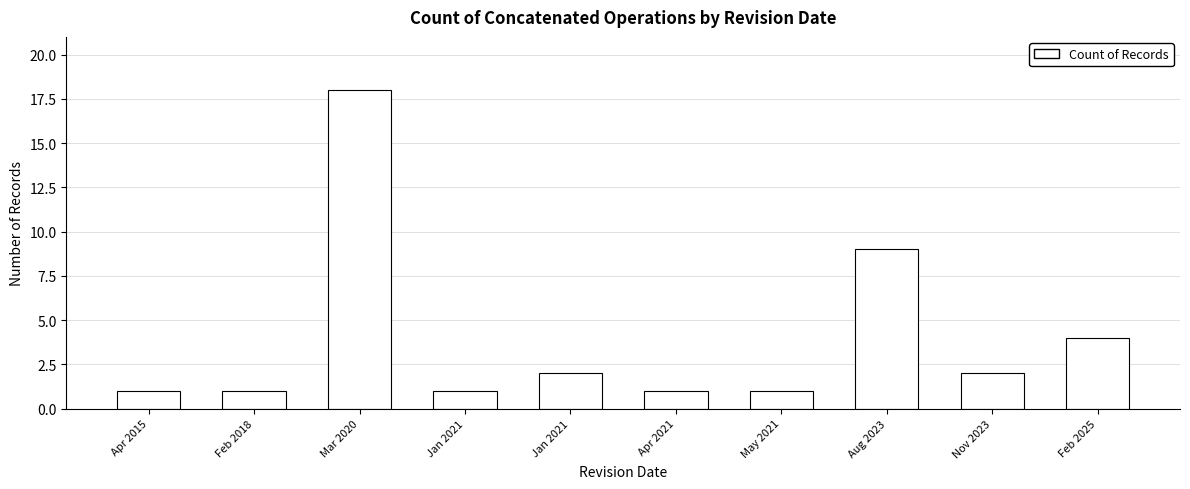

What is the label of the 1st bar from the right?

Feb 2025